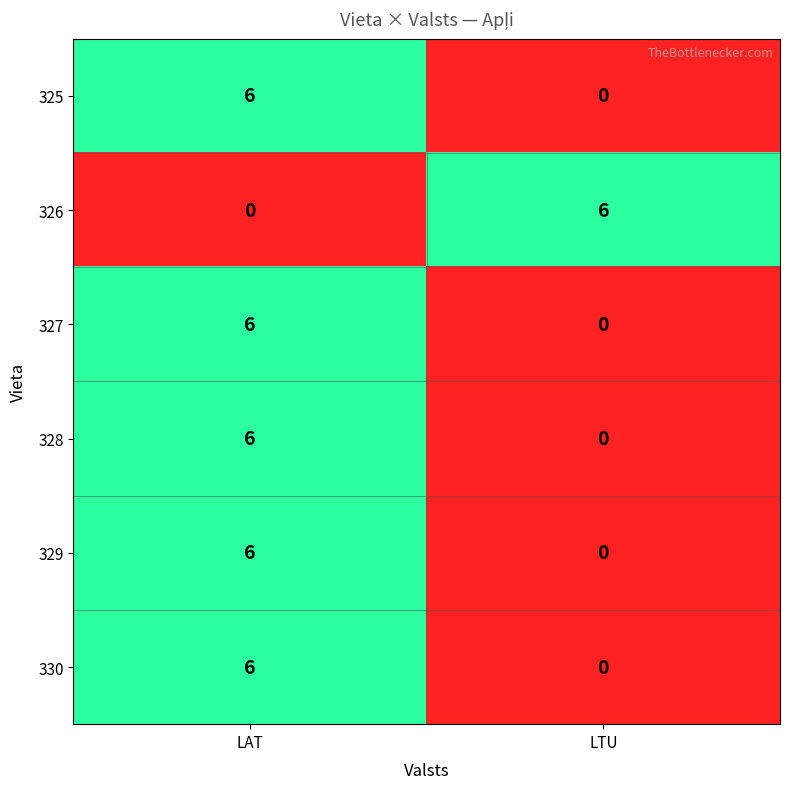

Reading left to right, list all the values displayed in this chart.

325: LAT=6	LTU=0
326: LAT=0	LTU=6
327: LAT=6	LTU=0
328: LAT=6	LTU=0
329: LAT=6	LTU=0
330: LAT=6	LTU=0